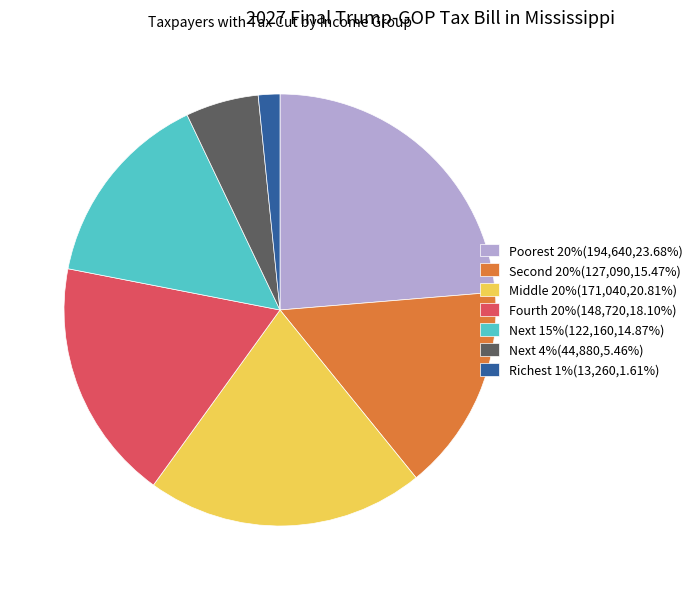

Rank the categories by value from lowest to highest.

Richest 1%, Next 4%, Next 15%, Second 20%, Fourth 20%, Middle 20%, Poorest 20%